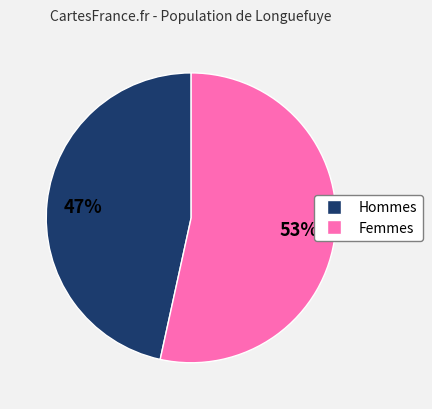

Is there a majority slice in this chart?

Yes